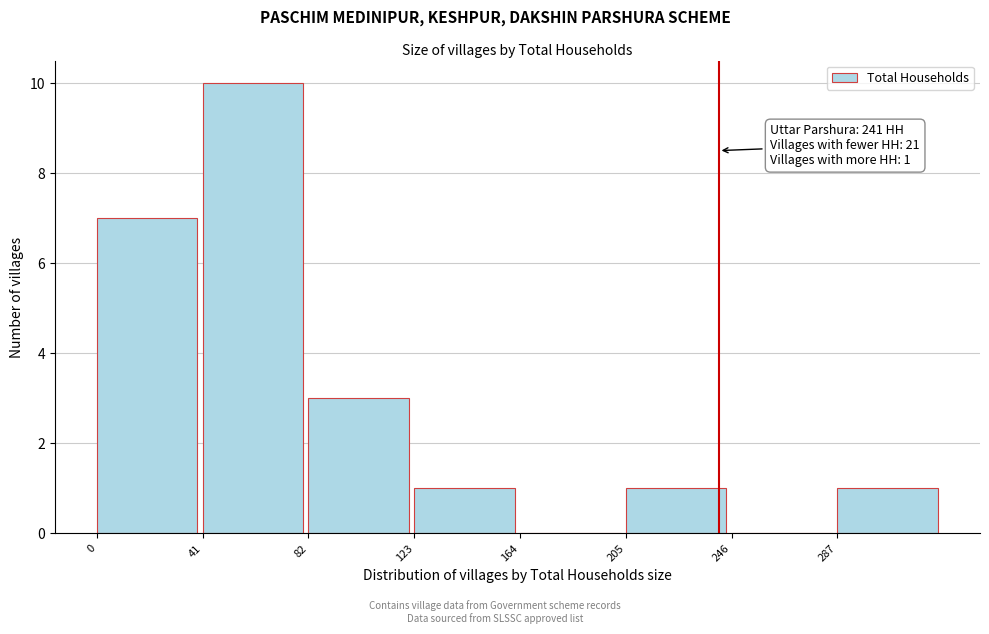

Over which range of the x-axis is the bar tallest?

41 to 82